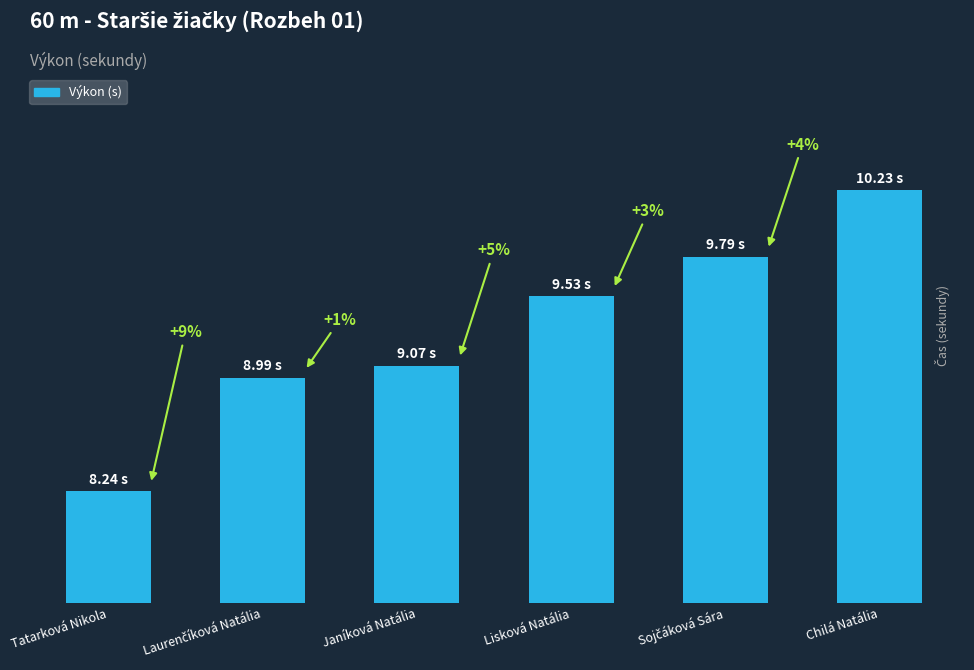

What is the difference between the second highest and minimum values?

1.5